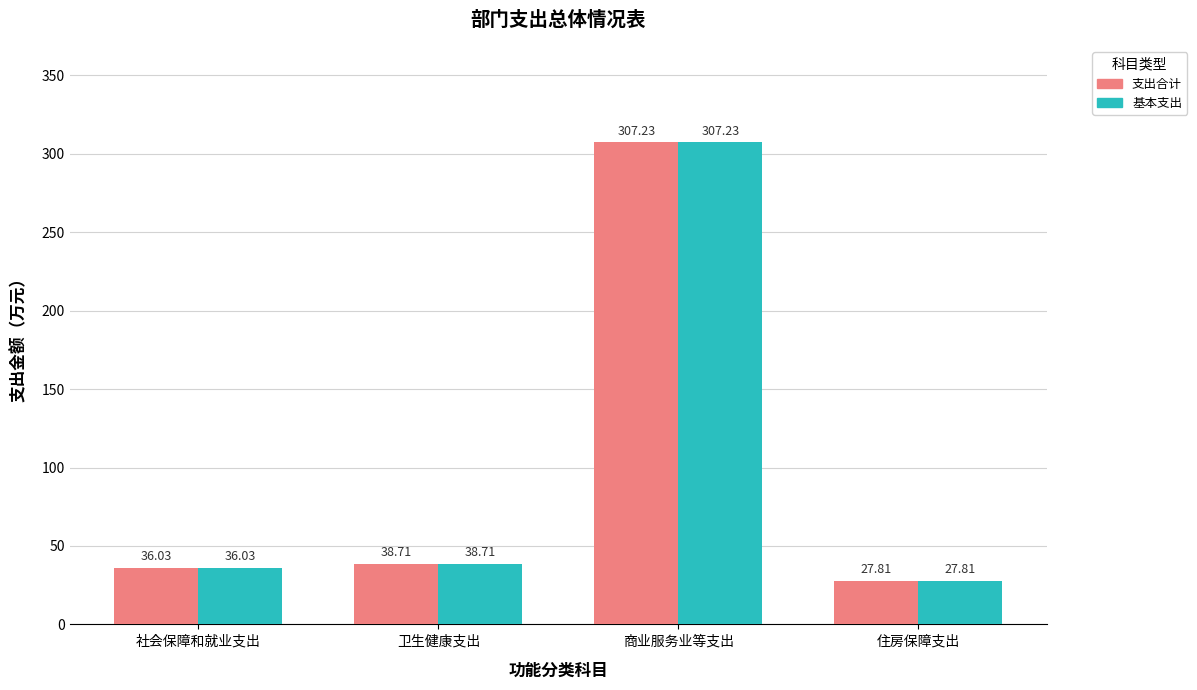

Is it true that 基本支出 equals 38.7 at 卫生健康支出?

True